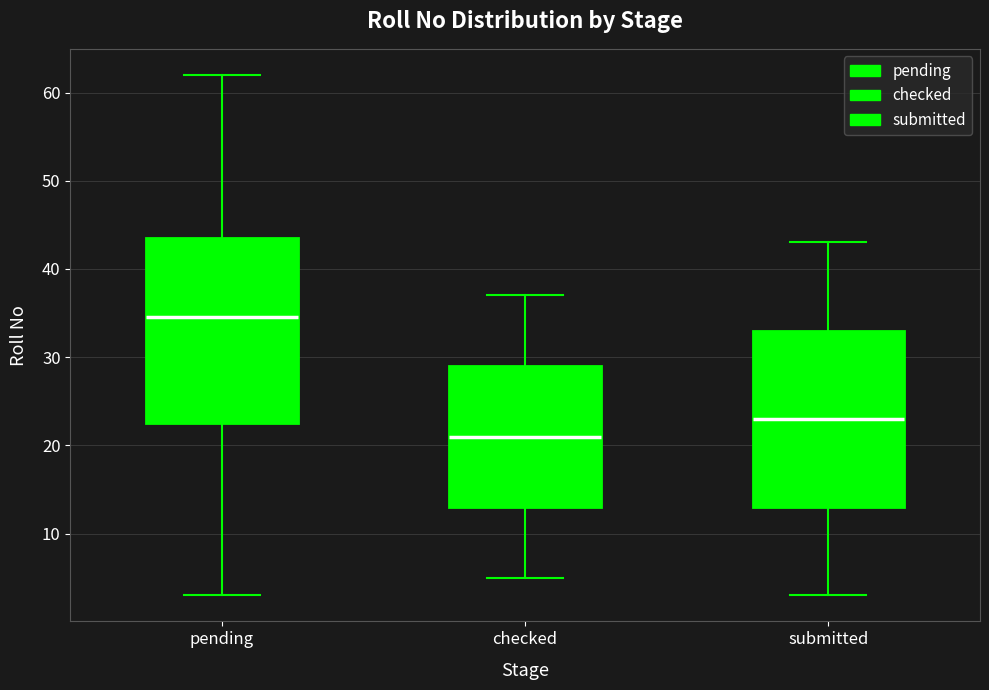

Reading left to right, read every box against the y-axis: the position of its median line, the range the box covers, and the ends of its whiskers. The values are not printed on the chart, so give them approximately, as read against the axis.

pending: median 35, box 23 to 44, whiskers 3 to 62
checked: median 21, box 13 to 29, whiskers 5 to 37
submitted: median 23, box 13 to 33, whiskers 3 to 43